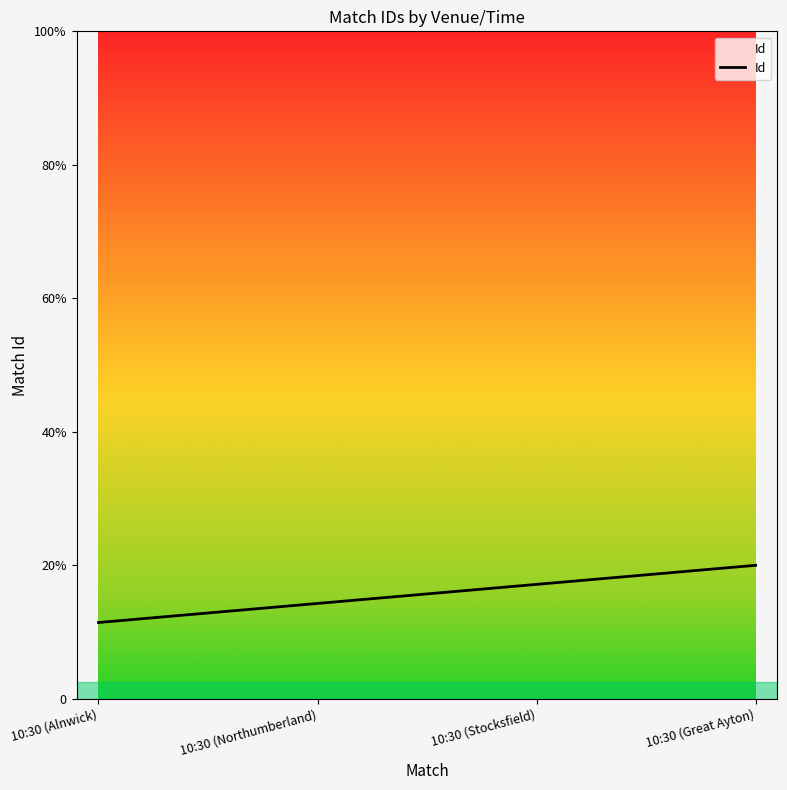

The value at 10:30 (Alnwick) is 11.8. True or false?

False